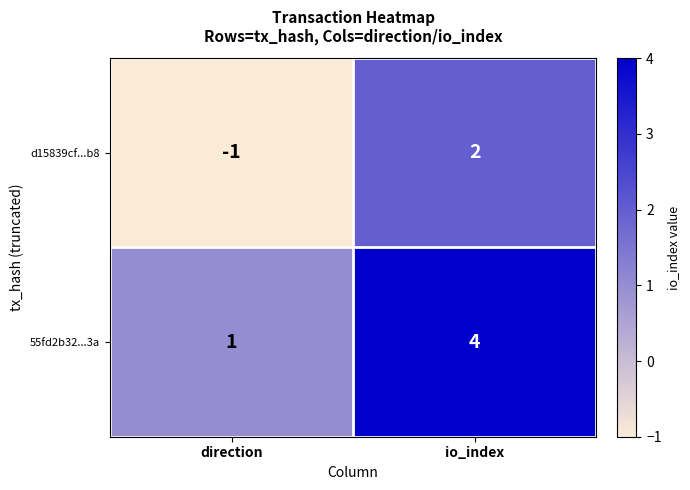

The 55fd2b32...3a series shows 2 at direction. True or false?

False